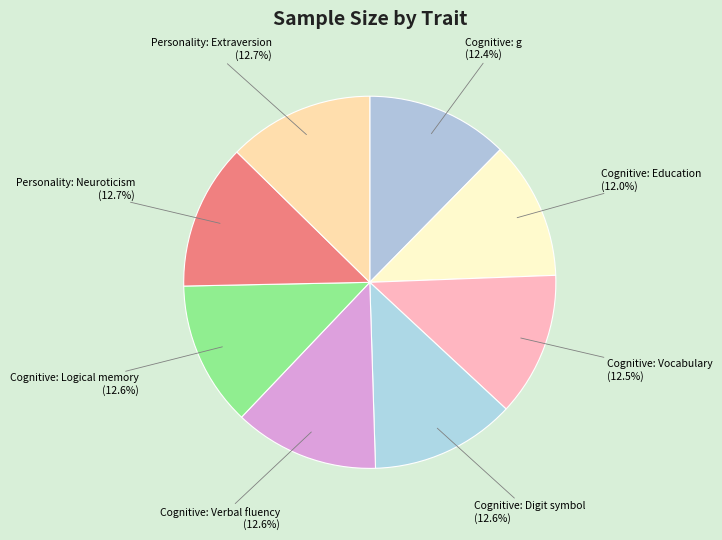

Which has a higher value, Cognitive: Education or Cognitive: Logical memory?

Cognitive: Logical memory